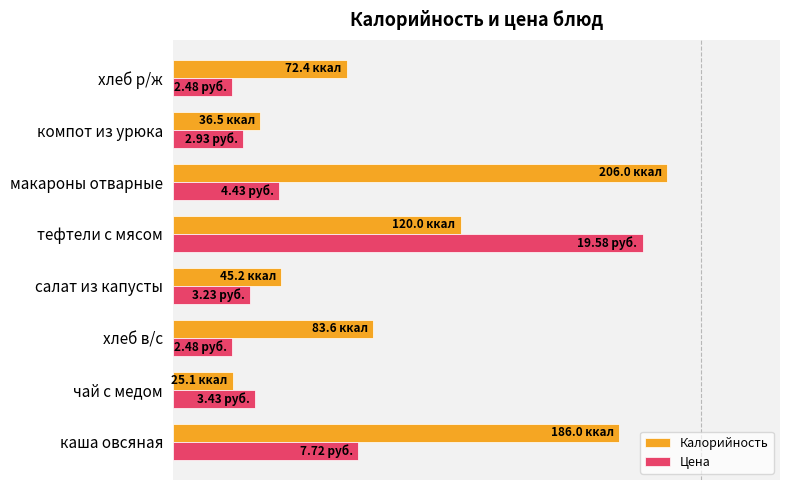

Rank the series by their average value, from highest to lowest.

Калорийность, Цена